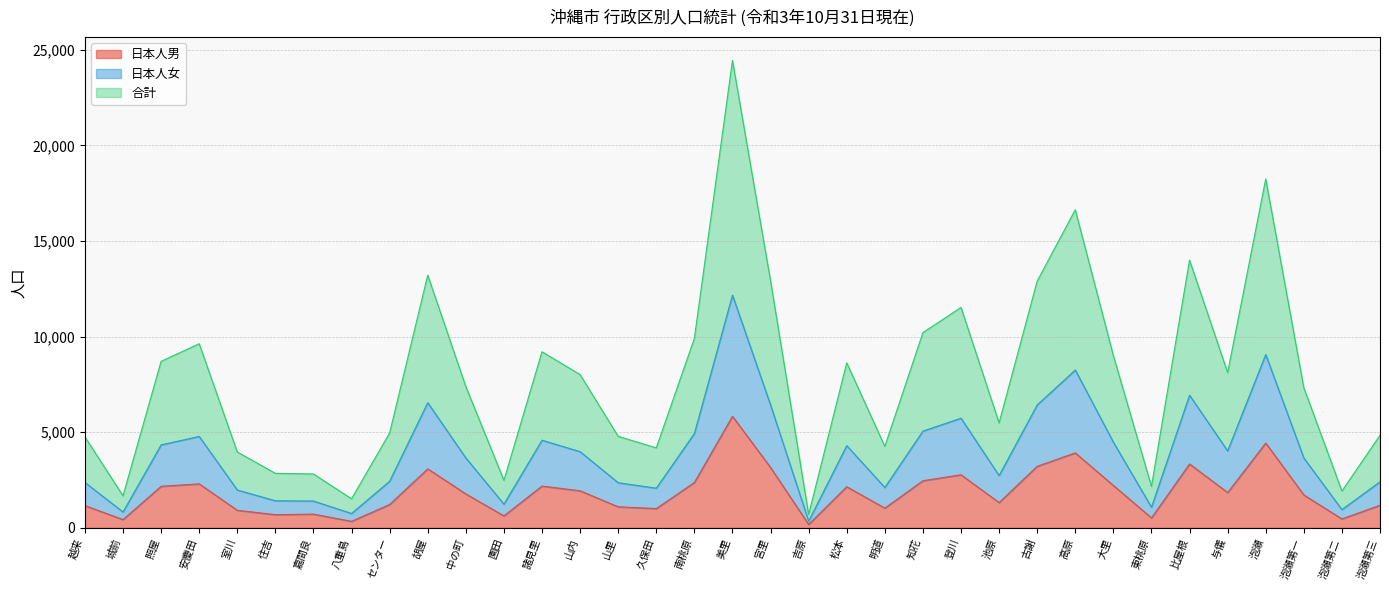

What is the total value across all series at 室川?

3969